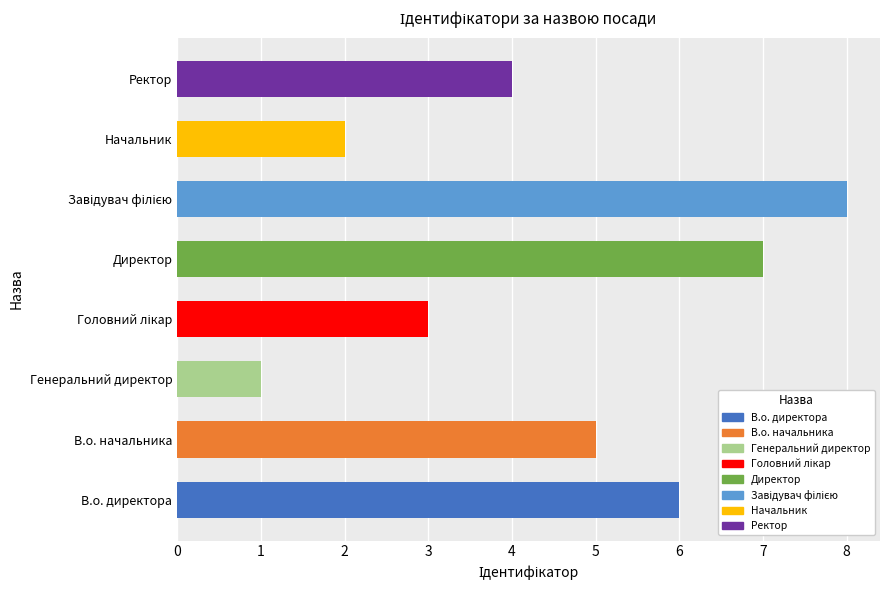

What is the smallest value displayed?

1